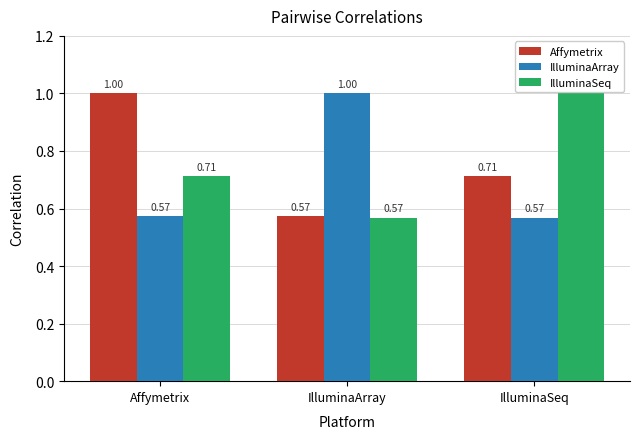

What is the sum of the Affymetrix values at IlluminaArray and Affymetrix?

1.6